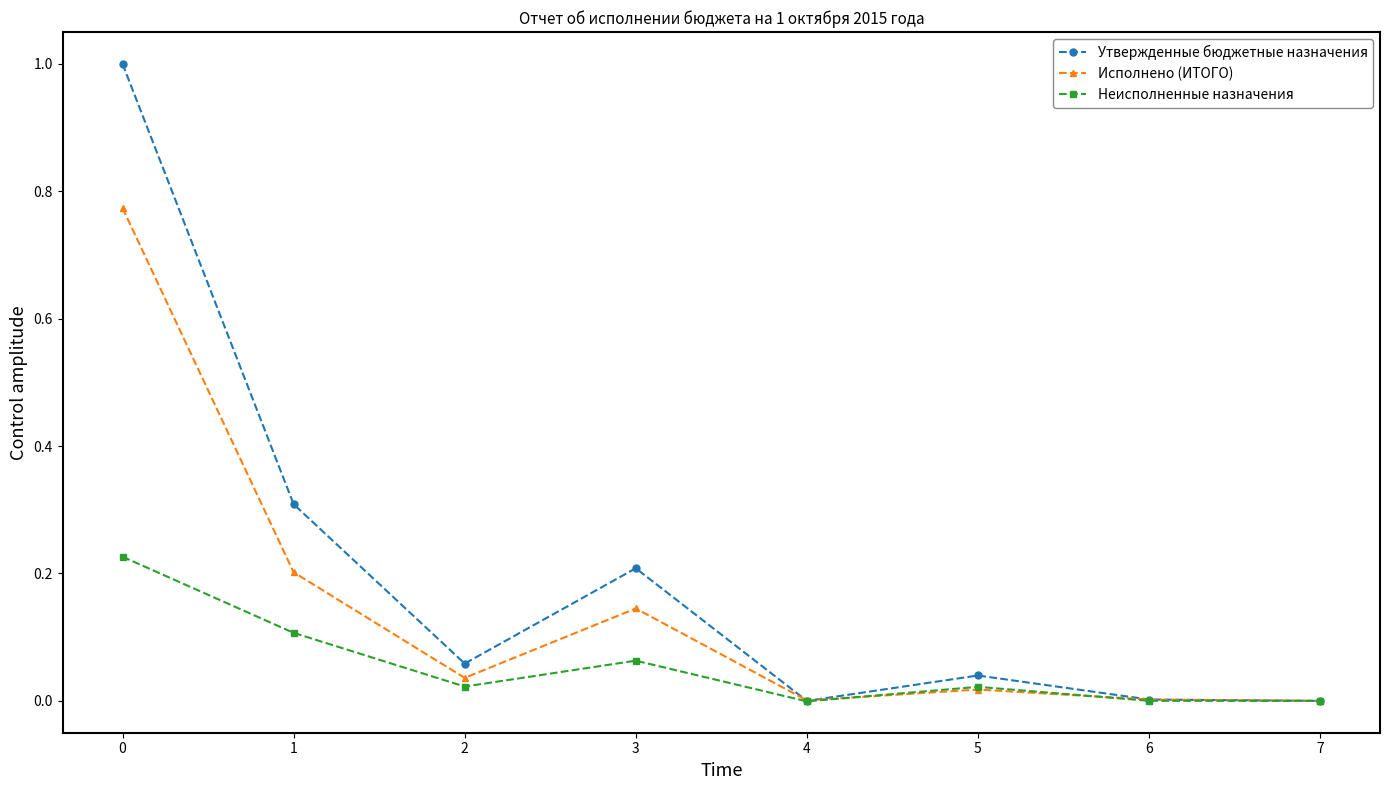

Is the value of Утвержденные бюджетные назначения at 3 greater than the value of Неисполненные назначения at 1?

Yes